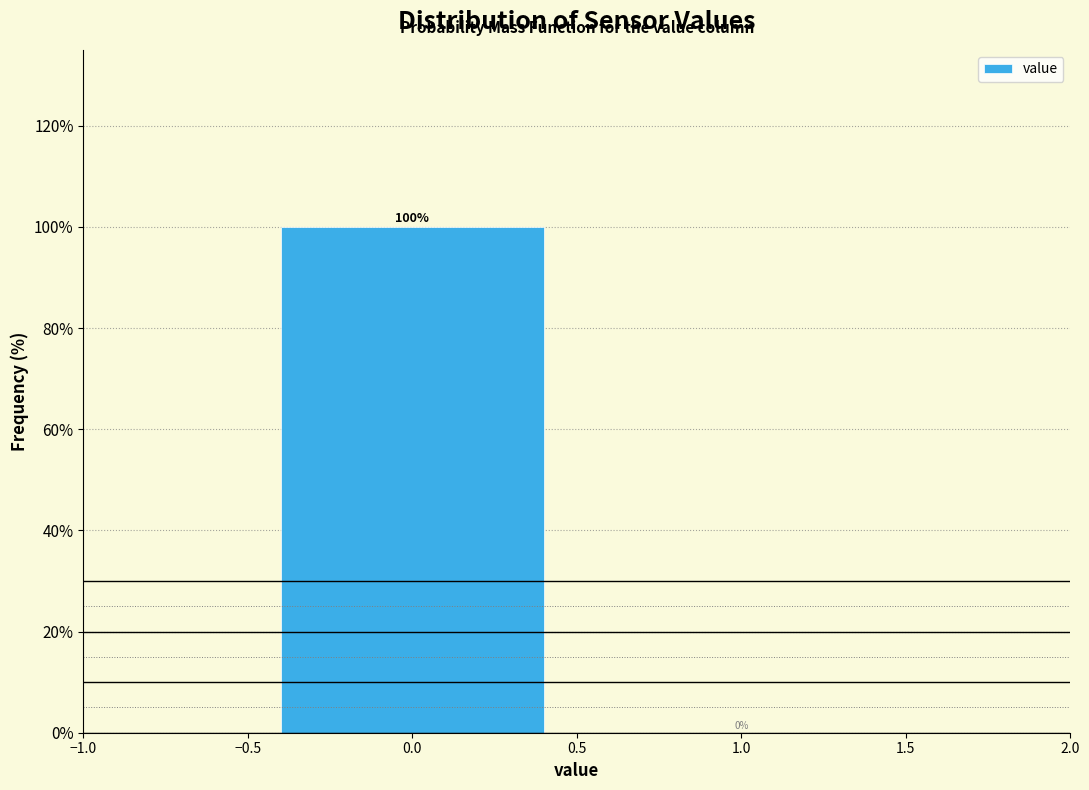

Reading left to right, list every bar in this chart as the range it spans on the x-axis followed by its height.

-0.5 to 0.5: 100
0.5 to 1.5: 0